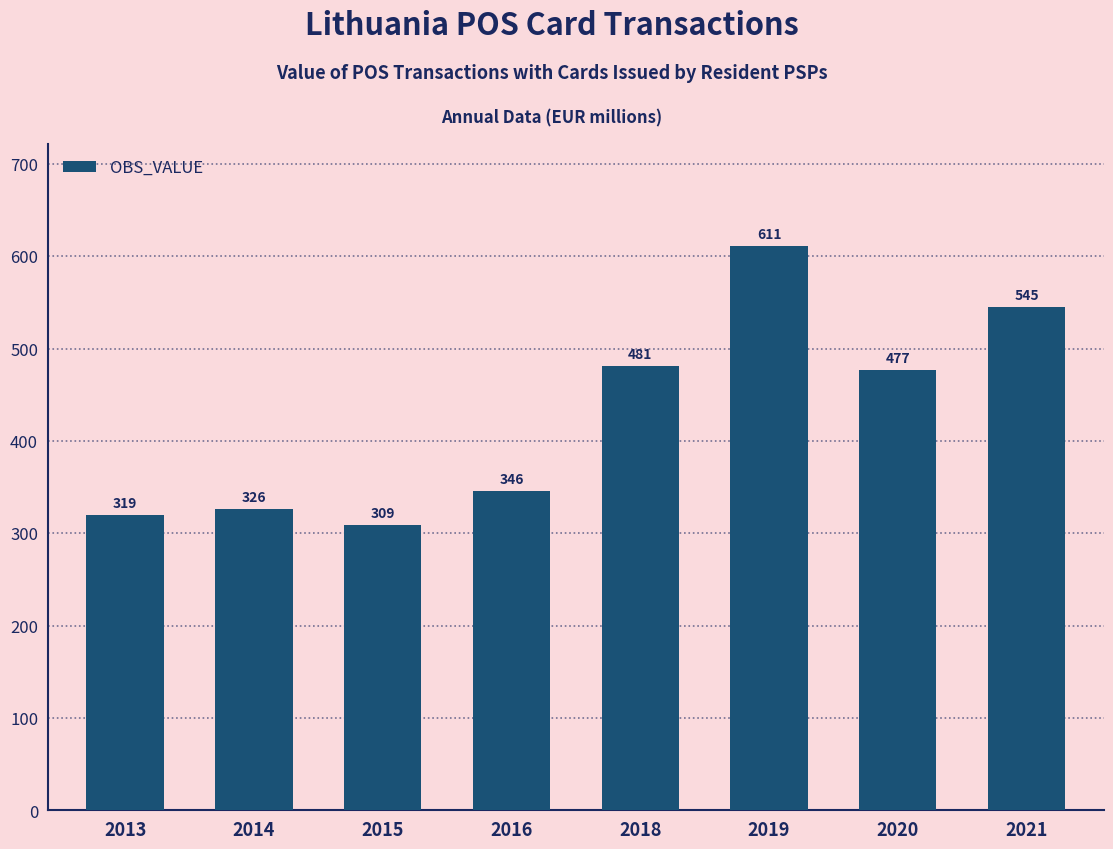

The value at 2013 is 319.4. True or false?

True